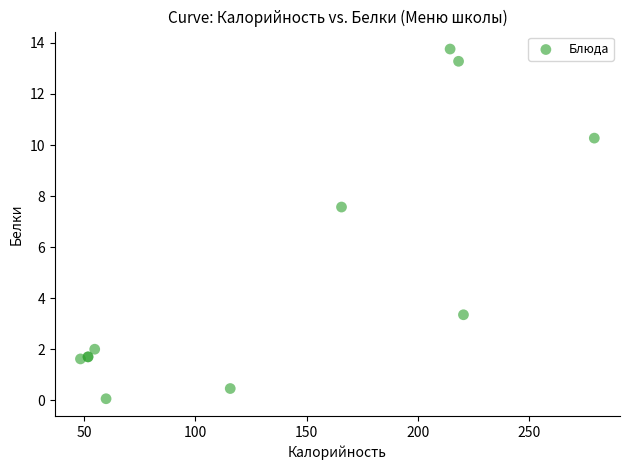

What Y value in the scatter plot is closest to 6?

7.6